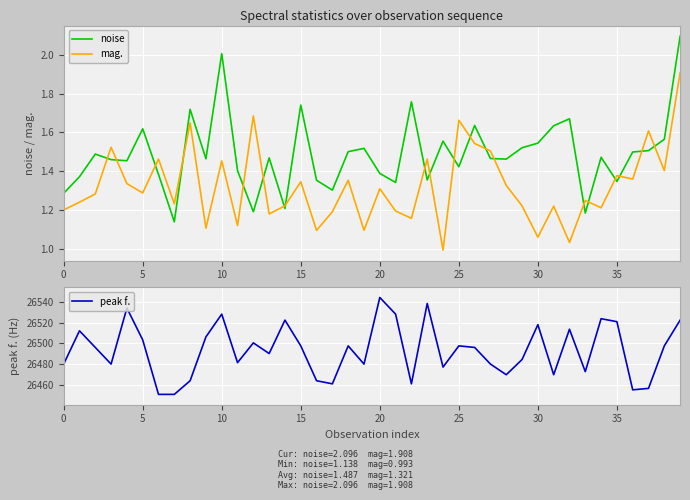

What are all the series names shown in the legend?

noise, mag., peak f.